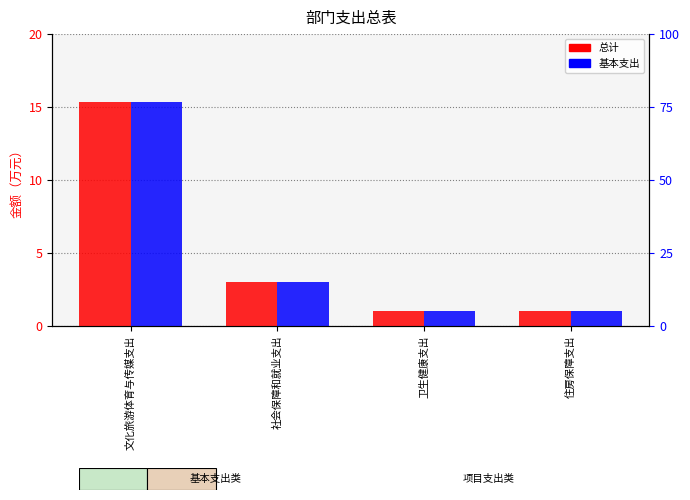

Where does the 基本支出 series first go above 3?

文化旅游体育与传媒支出